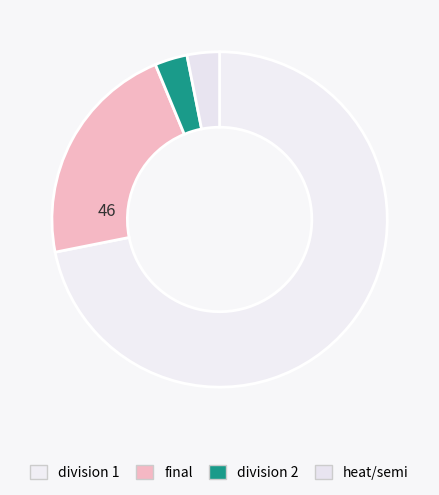

How many slices are in this pie chart?

4